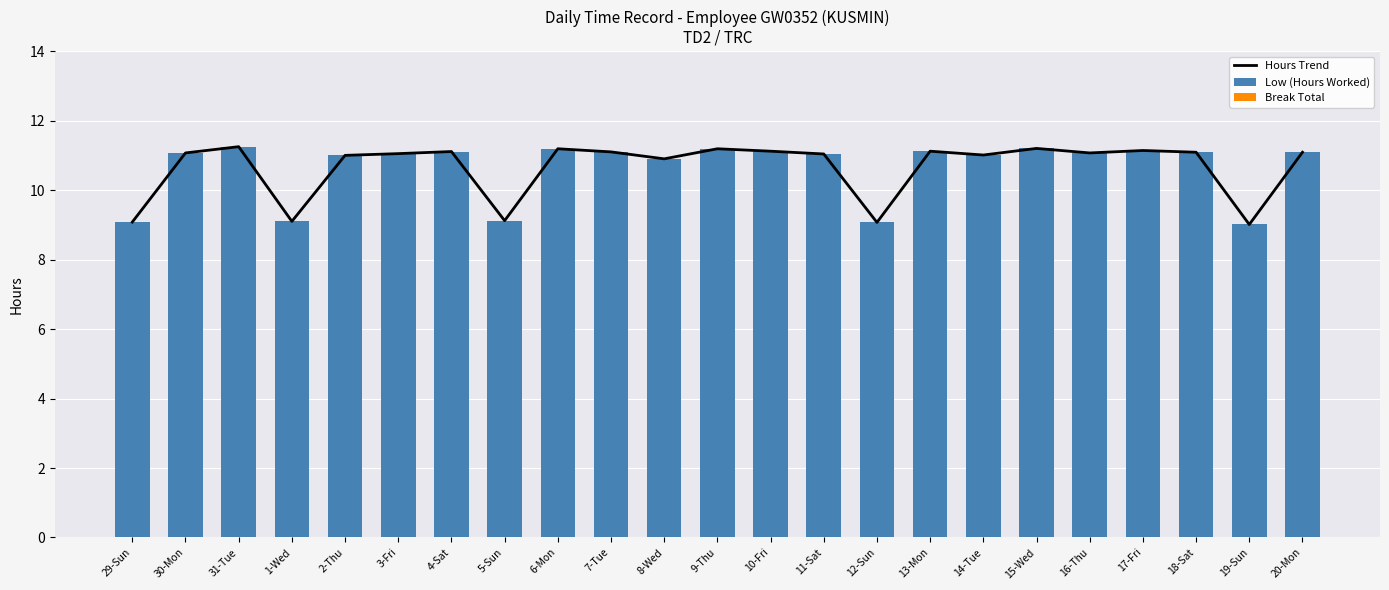

Between 1-Wed and 2-Thu, which series saw the biggest shift?

Hours Trend